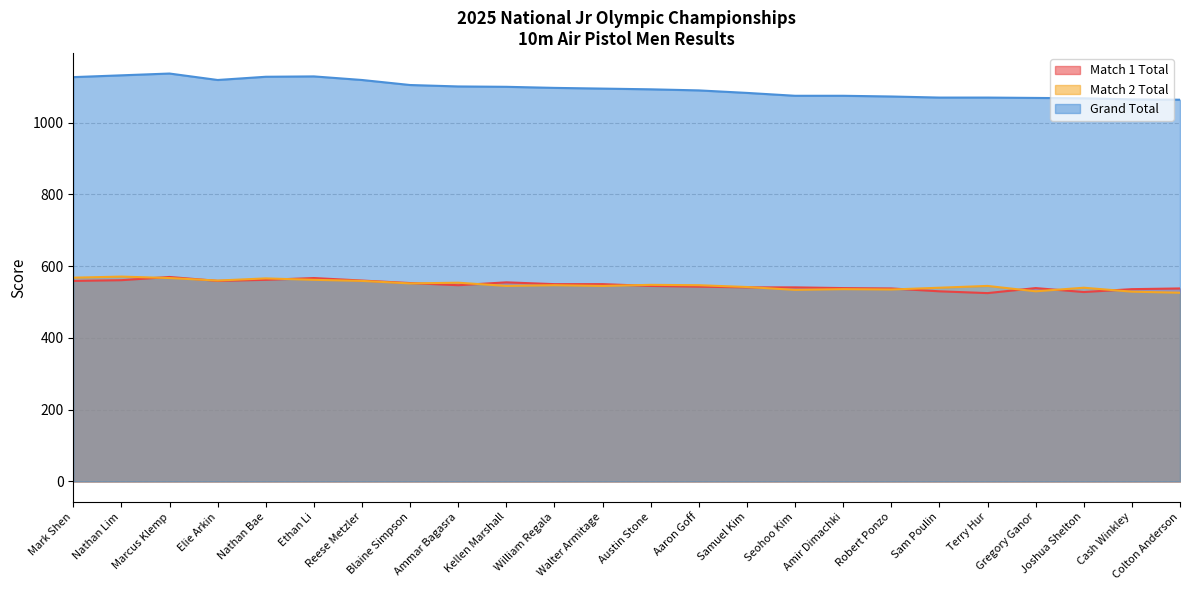

The value of Match 1 Total at Samuel Kim is 541. True or false?

True